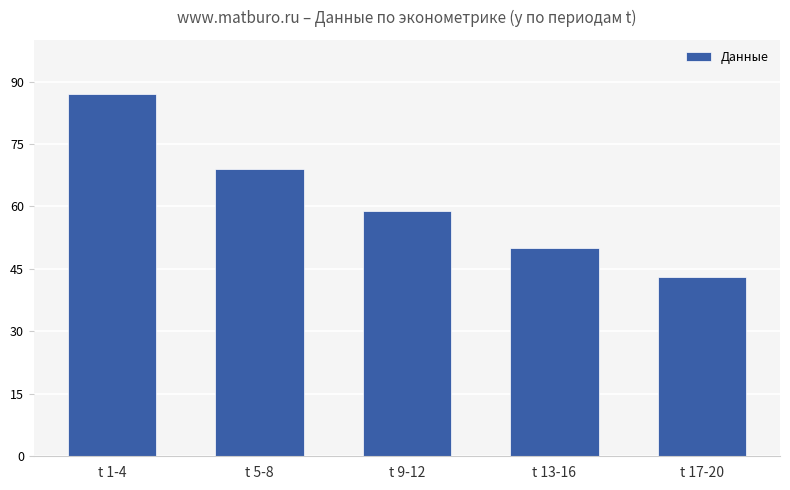

Is it true that the value at t 13-16 is 50?

True